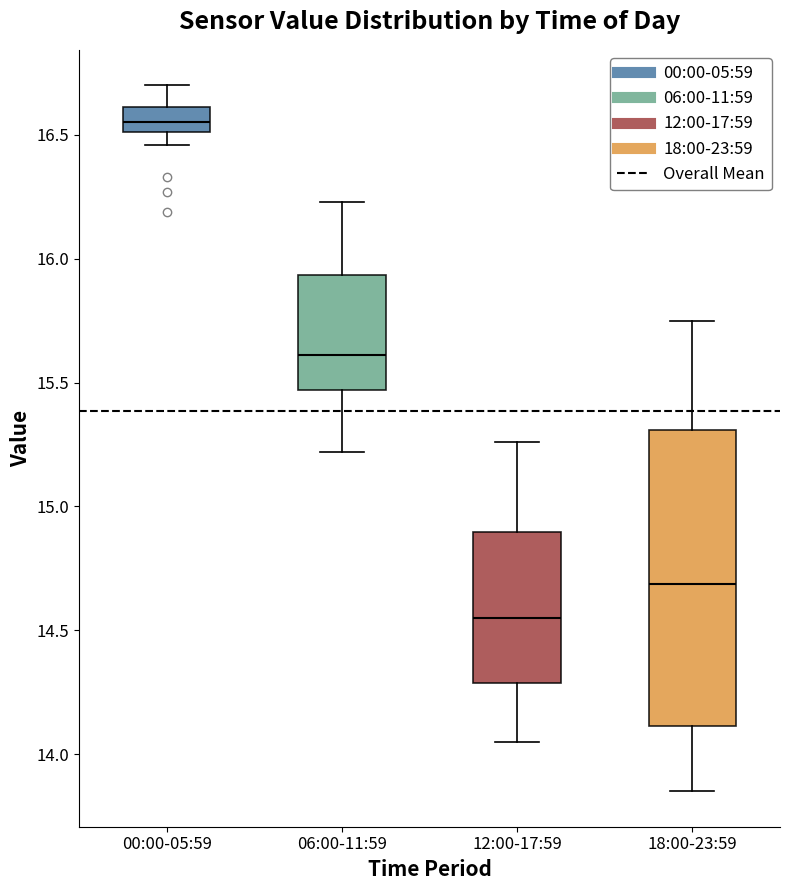

Where is the lower edge of the box for 00:00-05:59 on the y-axis? The values are not printed on the chart, so give them approximately, as read against the axis.

16.50